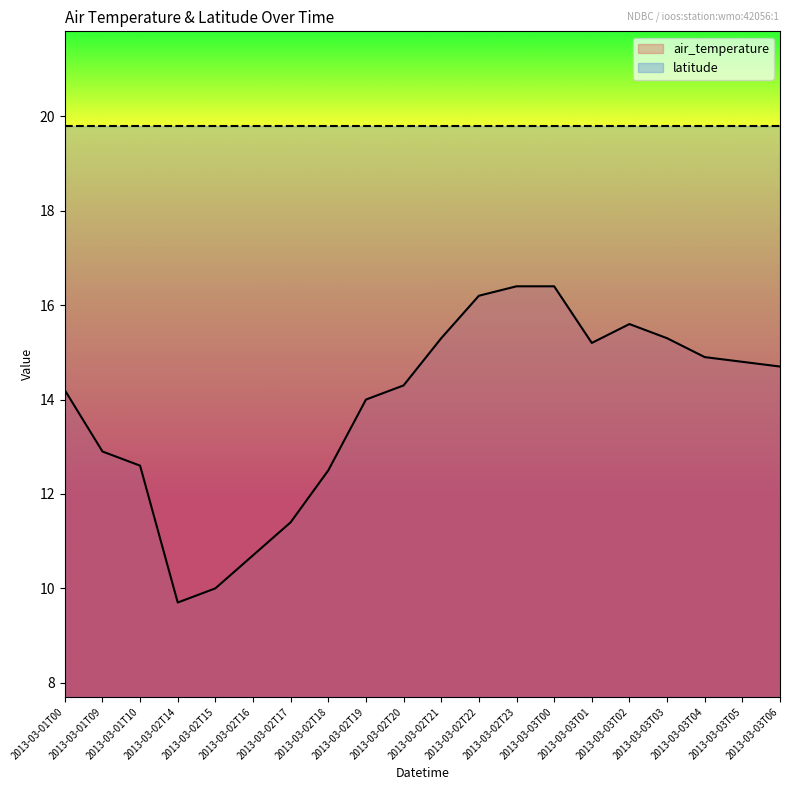

Reading left to right, what are all the values shown in this chart?

14.2	12.9	12.6	9.7	10.0	10.7	11.4	12.5	14.0	14.3	15.3	16.2	16.4	16.4	15.2	15.6	15.3	14.9	14.8	14.7